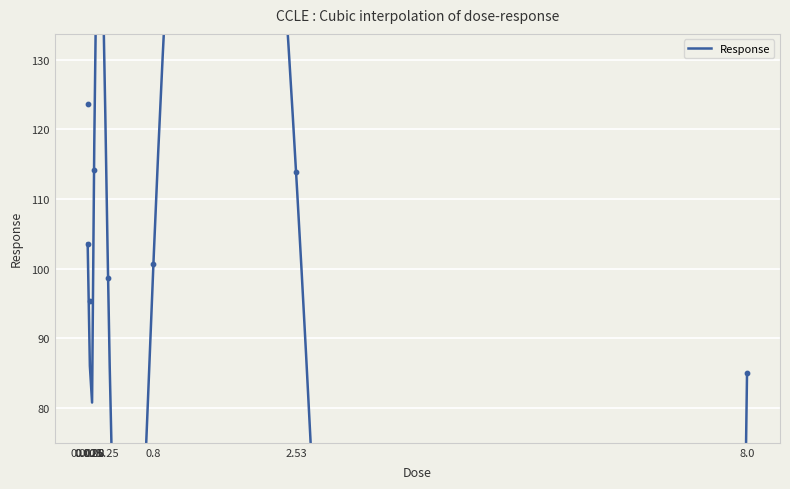

What is the ratio of the value at 8.0 to the value at 0.25?

0.9